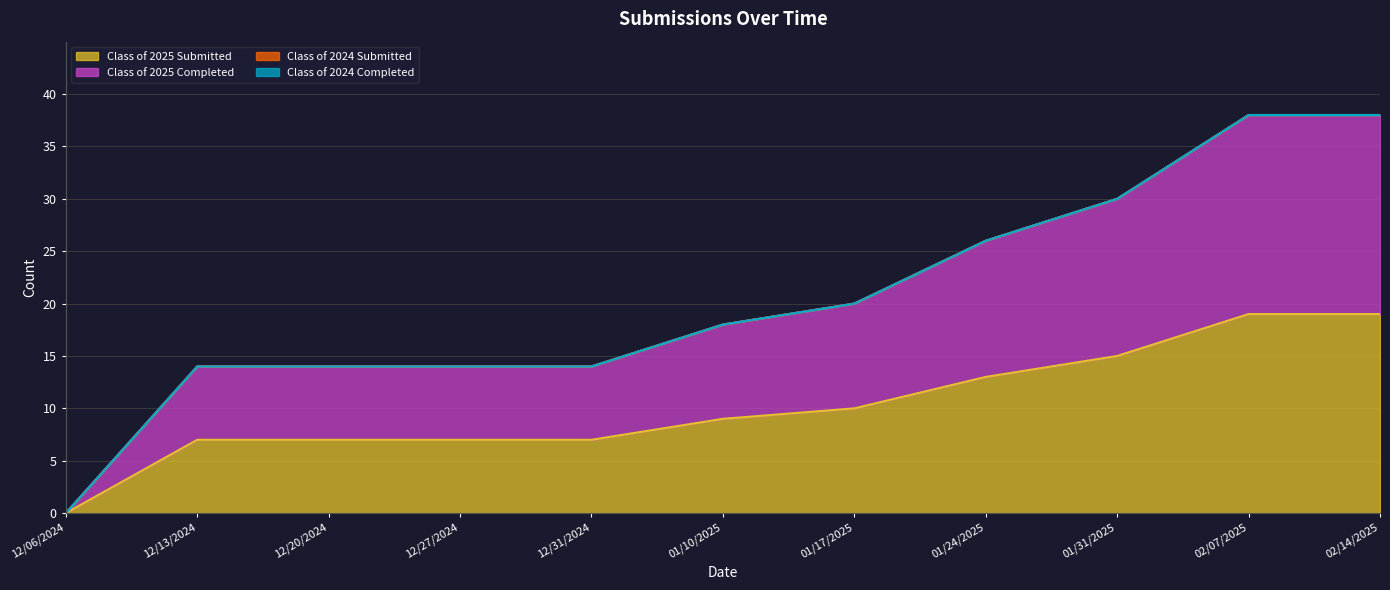

What is the label of the 3rd point from the left?

12/20/2024